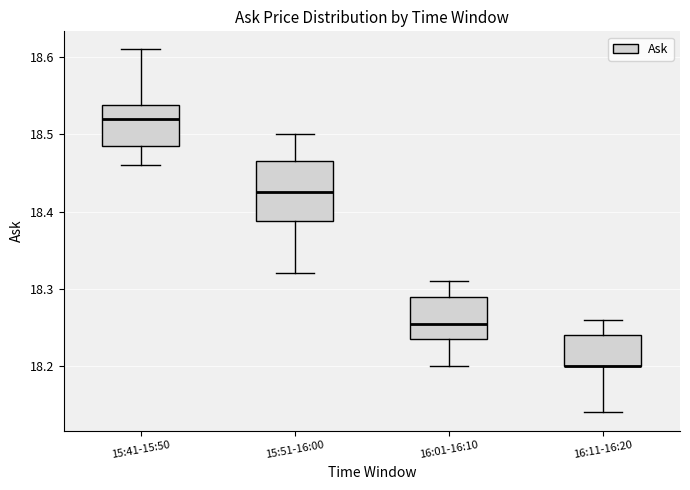

Reading left to right, transcribe this box plot: for each box, give where its median line is, the range the box spans, and where its two whiskers end, as read against the y-axis. The values are not printed on the chart, so give them approximately, as read against the axis.

15:41-15:50: median 18.52, box 18.49 to 18.54, whiskers 18.46 to 18.61
15:51-16:00: median 18.43, box 18.39 to 18.47, whiskers 18.32 to 18.50
16:01-16:10: median 18.26, box 18.24 to 18.29, whiskers 18.20 to 18.31
16:11-16:20: median 18.20 (drawn on the box's lower edge), box 18.20 to 18.24, whiskers 18.14 to 18.26